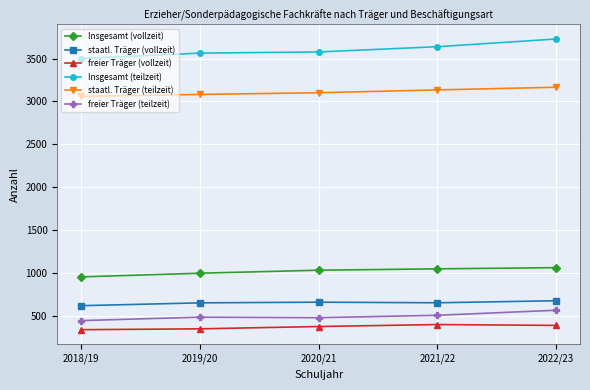

Which category has the highest value across all series?

2022/23